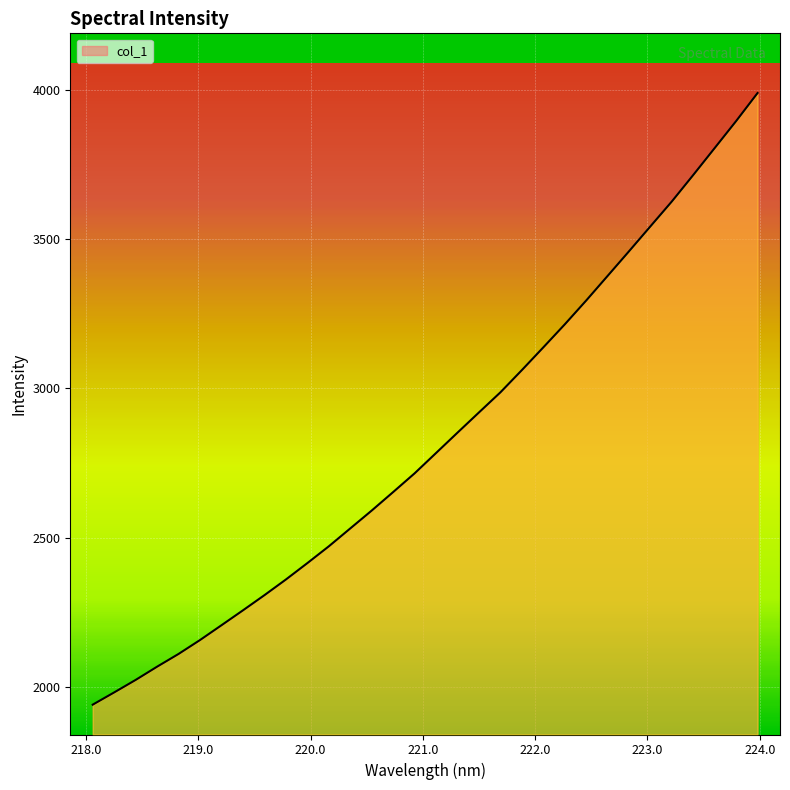

What is the maximum value shown in the chart?

3989.1